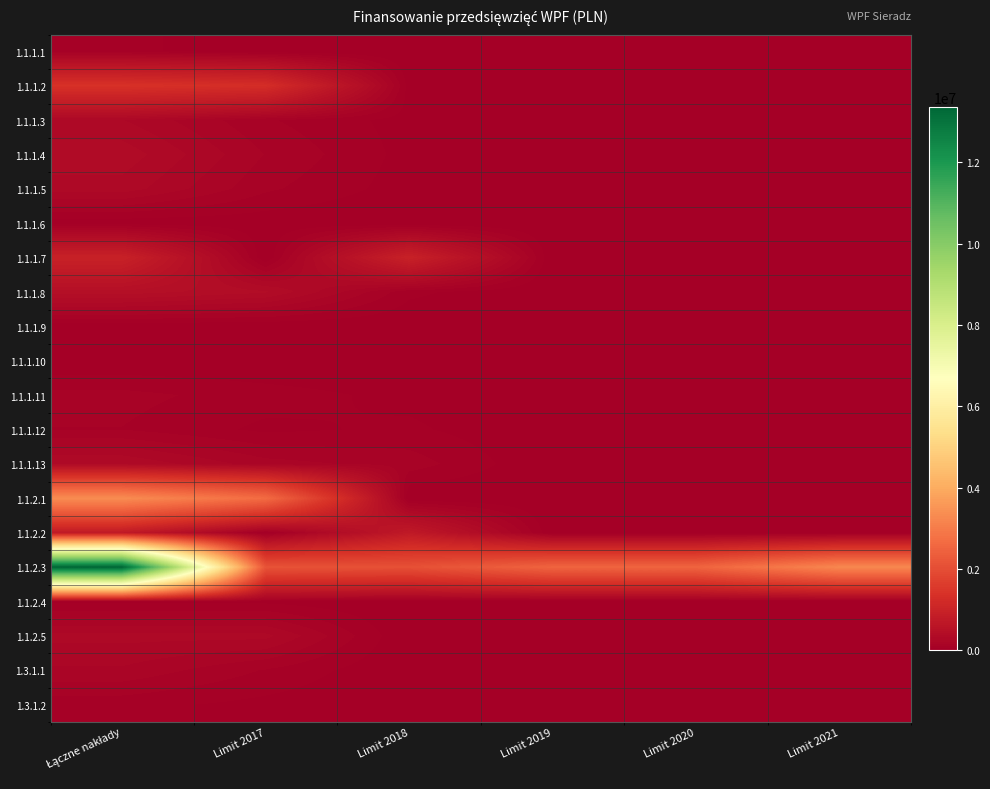

Which has a higher value, Limit 2019 or Limit 2018?

Limit 2019